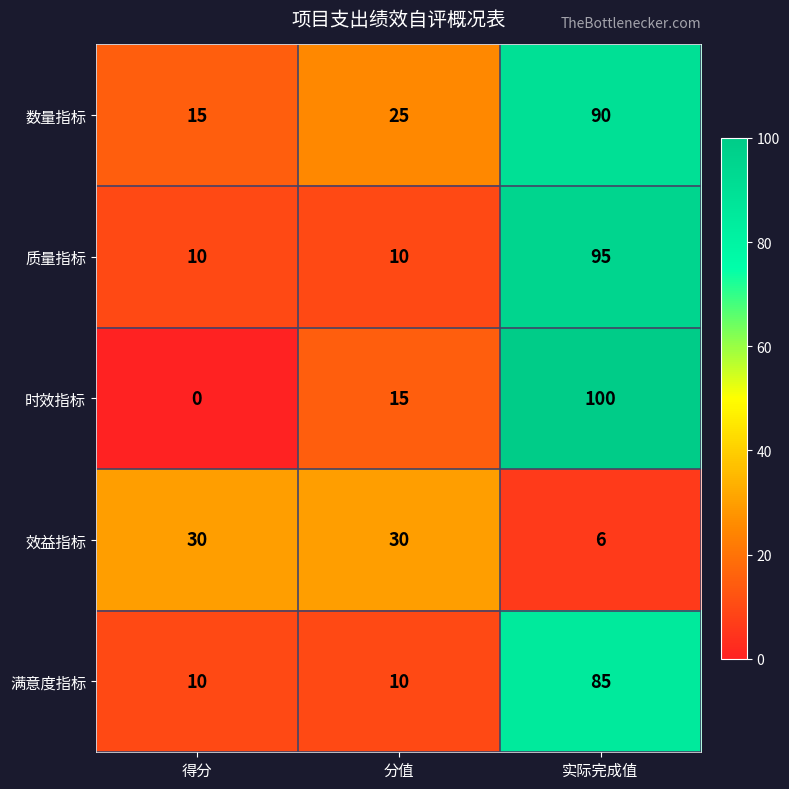

What is the total value across all series at 分值?

90